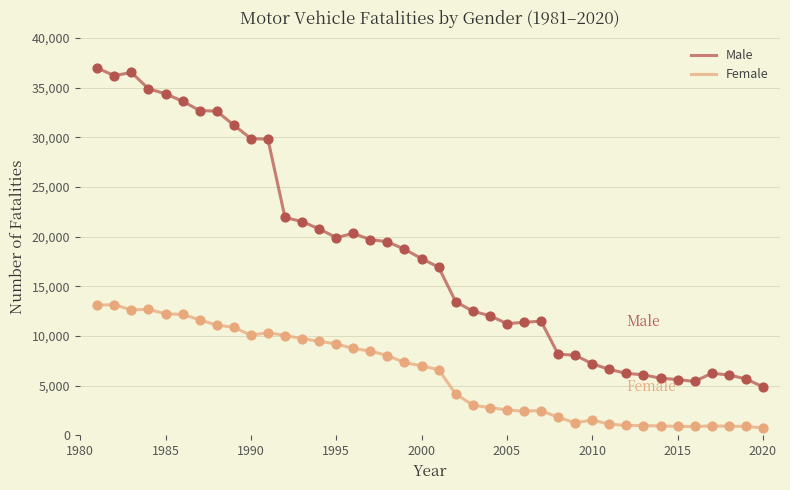

At how many categories does at least one series exceed 1870?

40